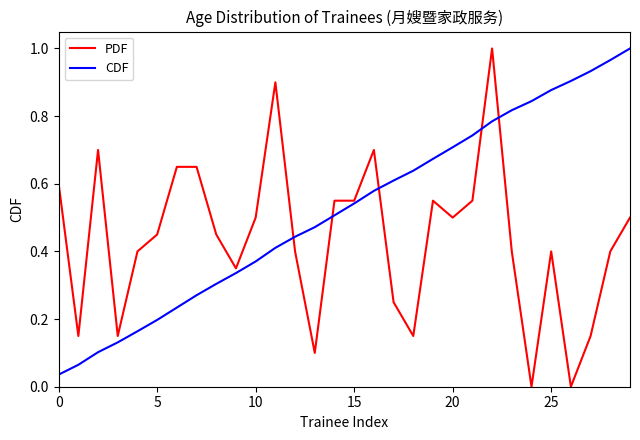

Which series has the largest total across all categories?

CDF